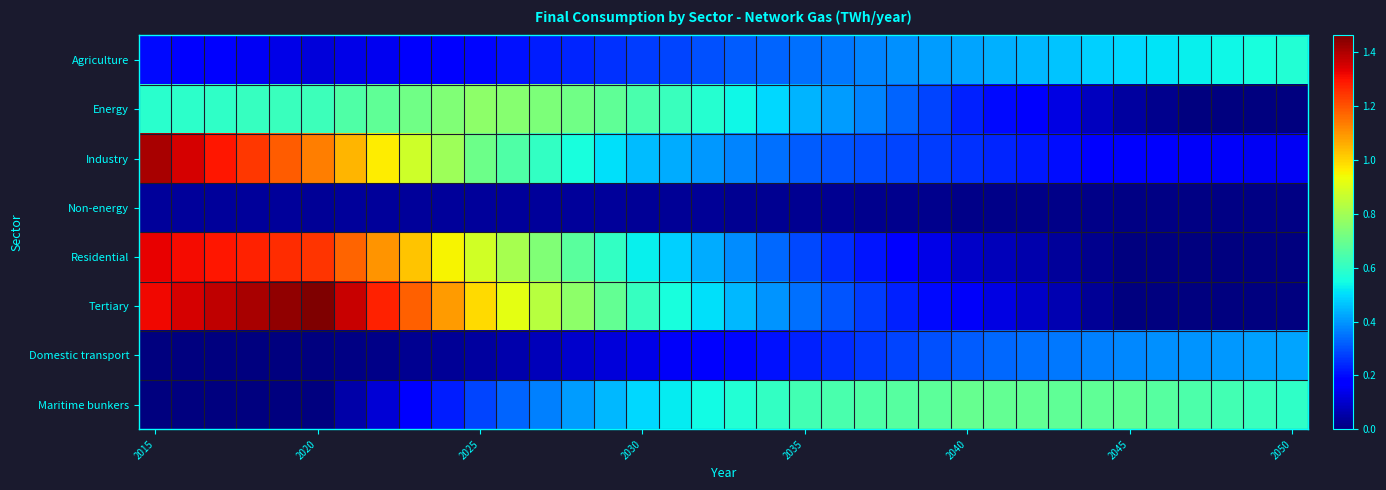

Reading left to right, extract all data points from this chart.

Agriculture: 0.2	0.2	0.2	0.1	0.1	0.1	0.1	0.1	0.2	0.2	0.2	0.2	0.2	0.2	0.3	0.3	0.3	0.3	0.3	0.3	0.3	0.4	0.4	0.4	0.4	0.4	0.4	0.5	0.5	0.5	0.5	0.5	0.5	0.5	0.6	0.6
Energy: 0.6	0.6	0.6	0.6	0.6	0.6	0.7	0.7	0.7	0.7	0.8	0.8	0.7	0.7	0.7	0.6	0.6	0.6	0.5	0.5	0.4	0.4	0.4	0.3	0.3	0.2	0.2	0.2	0.1	0.1	0.0	0.0	0.0	0.0	0.0	0.0
Industry: 1.4	1.4	1.3	1.2	1.2	1.1	1.0	1.0	0.9	0.8	0.7	0.7	0.6	0.6	0.5	0.5	0.4	0.4	0.4	0.3	0.3	0.3	0.3	0.3	0.3	0.3	0.2	0.2	0.2	0.2	0.2	0.2	0.2	0.2	0.2	0.1
Non-energy: 0.0	0.0	0.0	0.0	0.0	0.0	0.0	0.0	0.0	0.0	0.0	0.0	0.0	0.0	0.0	0.0	0.0	0.0	0.0	0.0	0.0	0.0	0.0	0.0	0.0	0.0	0.0	0.0	0.0	0.0	0.0	0.0	0.0	0.0	0.0	0.0
Residential: 1.3	1.3	1.3	1.3	1.3	1.2	1.2	1.1	1.0	1.0	0.9	0.8	0.7	0.7	0.6	0.5	0.5	0.4	0.4	0.3	0.3	0.2	0.2	0.2	0.1	0.1	0.1	0.1	0.0	0.0	0.0	0.0	0.0	0.0	0.0	0.0
Tertiary: 1.3	1.3	1.4	1.4	1.4	1.5	1.4	1.3	1.2	1.1	1.0	0.9	0.8	0.8	0.7	0.6	0.6	0.5	0.5	0.4	0.3	0.3	0.3	0.2	0.2	0.2	0.1	0.1	0.1	0.0	0.0	0.0	0.0	0.0	0.0	0.0
Domestic transport: 0.0	0.0	0.0	0.0	0.0	0.0	0.0	0.0	0.0	0.0	0.0	0.1	0.1	0.1	0.1	0.1	0.2	0.2	0.2	0.2	0.2	0.2	0.3	0.3	0.3	0.3	0.3	0.3	0.4	0.4	0.4	0.4	0.4	0.4	0.4	0.4
Maritime bunkers: 0.0	0.0	0.0	0.0	0.0	0.0	0.1	0.1	0.2	0.2	0.3	0.3	0.4	0.4	0.5	0.5	0.5	0.5	0.6	0.6	0.6	0.6	0.7	0.7	0.7	0.7	0.7	0.7	0.7	0.7	0.7	0.7	0.6	0.6	0.6	0.6